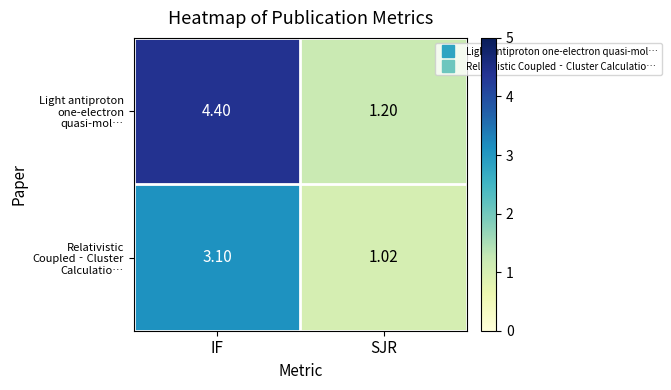

At how many categories does at least one series exceed 4?

1